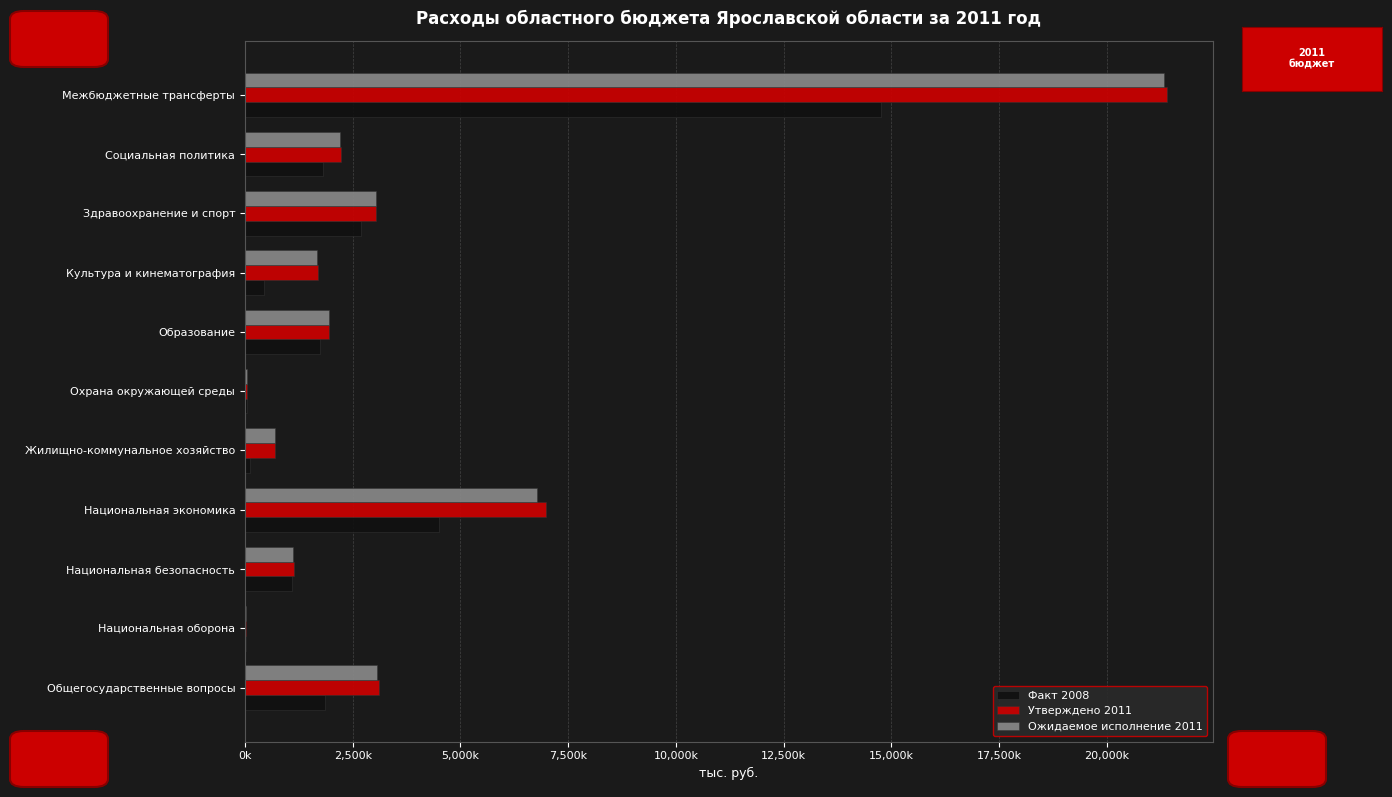

What are all the series names shown in the legend?

Факт 2008, Утверждено 2011, Ожидаемое исполнение 2011